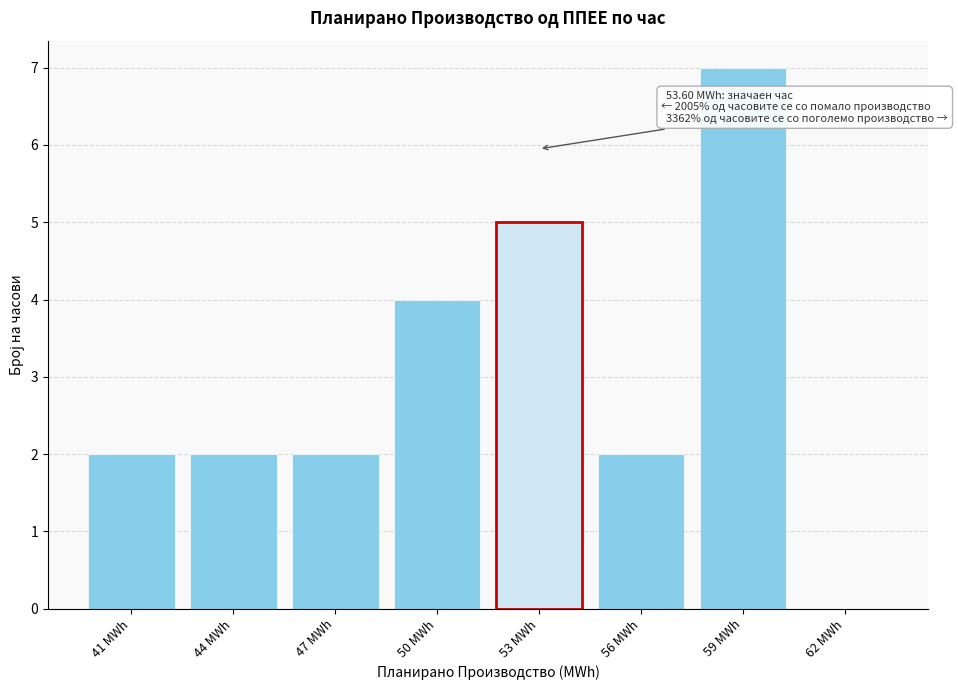

Reading left to right, extract all data points from this chart.

41 MWh=2	44 MWh=2	47 MWh=2	50 MWh=4	53 MWh=5	56 MWh=2	59 MWh=7	62 MWh=0